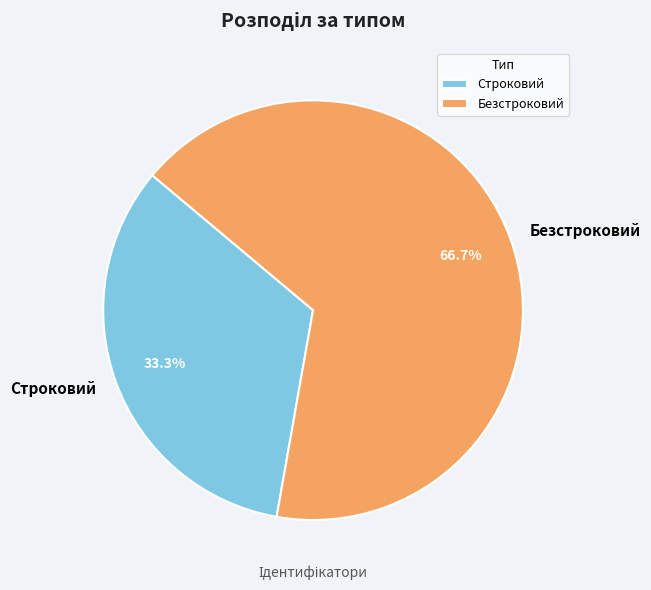

How many slices are in this pie chart?

2